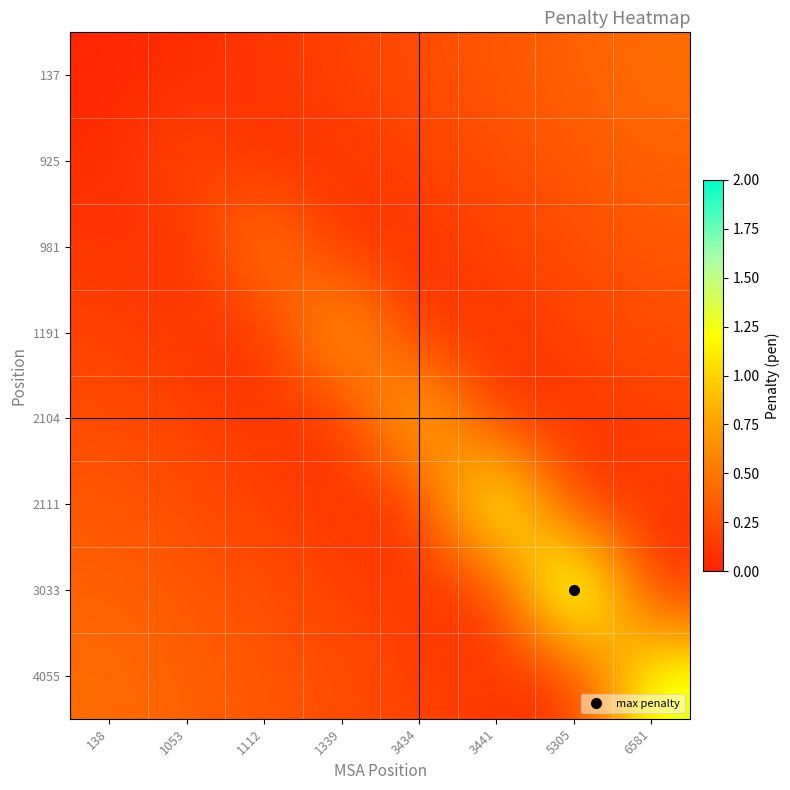

At how many categories does at least one series exceed 1?

4